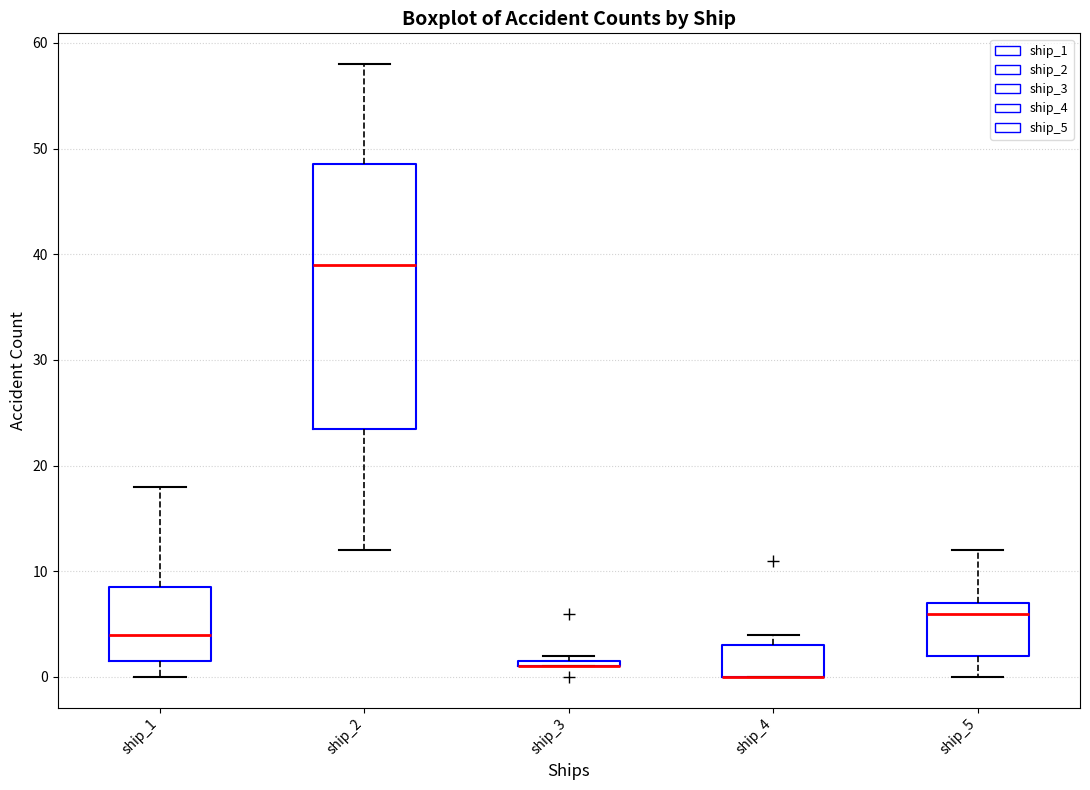

Where is the upper edge of the box for ship_4 on the y-axis? The values are not printed on the chart, so give them approximately, as read against the axis.

3